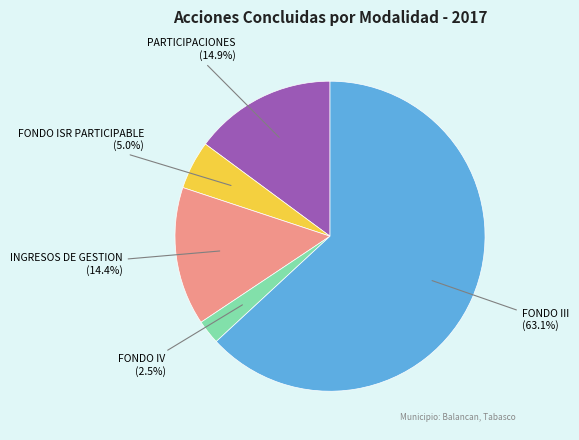

To the nearest percent, what is the difference between the largest and smallest slice percentages?

61%